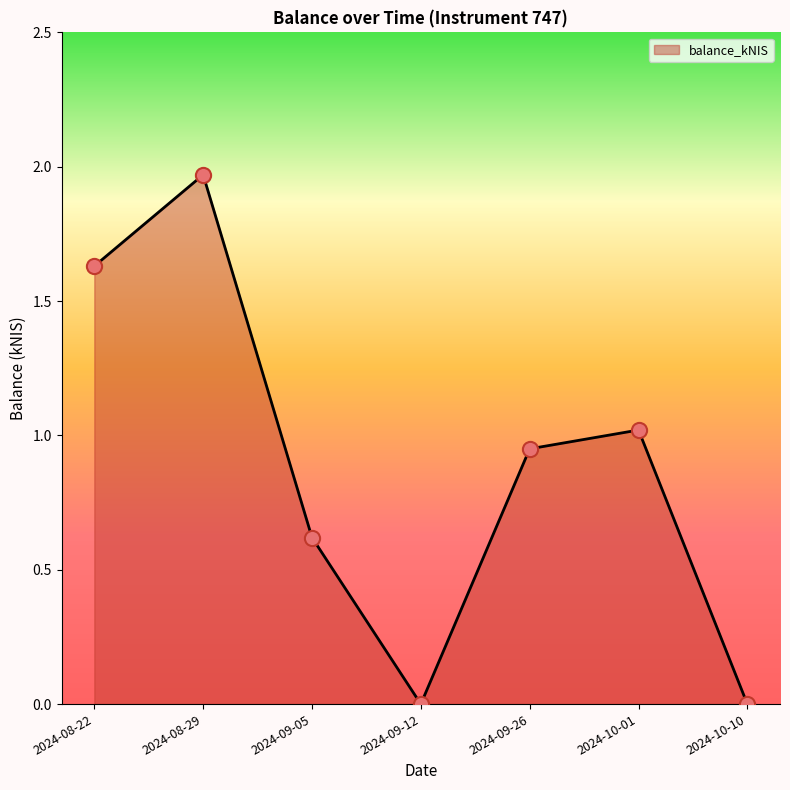

What is the change in value from 2024-10-01 to 2024-10-10?

-1.0